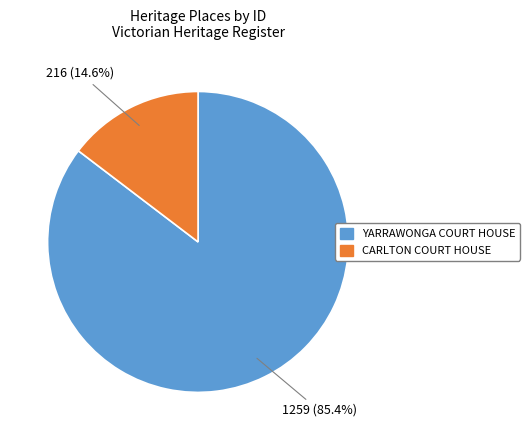

To the nearest percent, what is the difference between the largest and smallest slice percentages?

71%